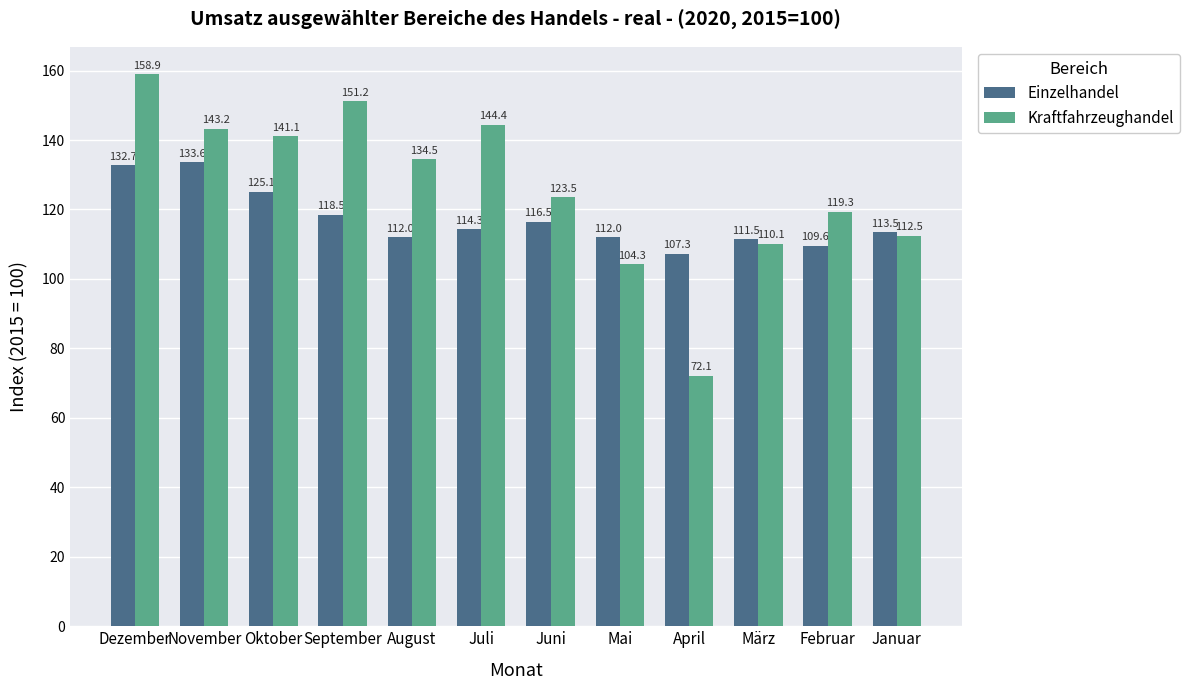

What is the minimum value for Kraftfahrzeughandel?

72.1